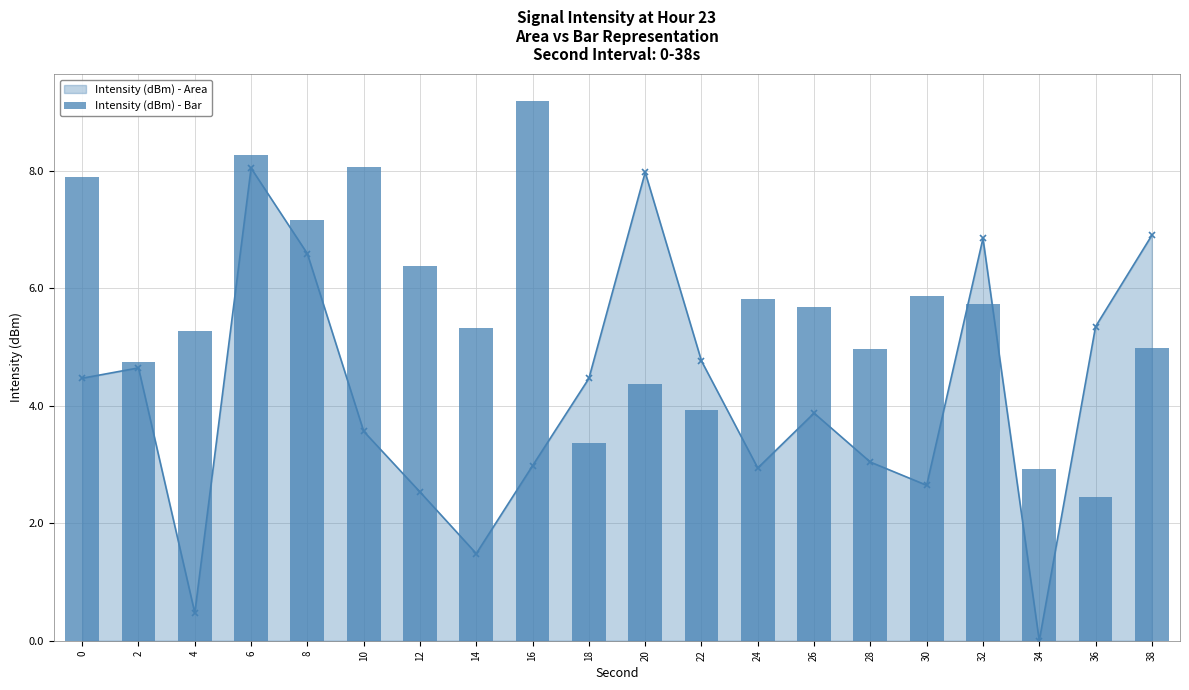

What is the maximum value shown in the chart?

9.2